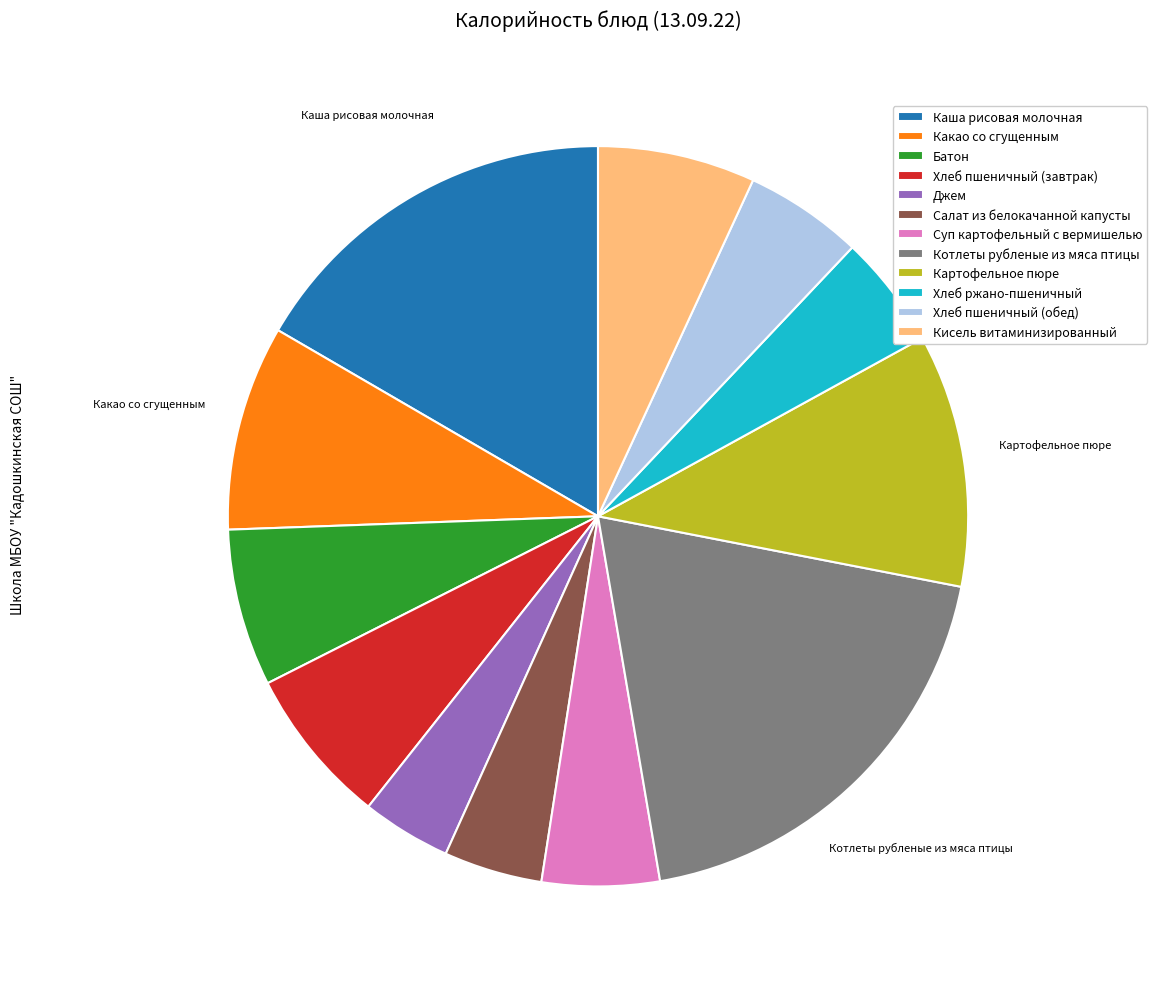

Between Котлеты рубленые из мяса птицы and Джем, which is larger?

Котлеты рубленые из мяса птицы